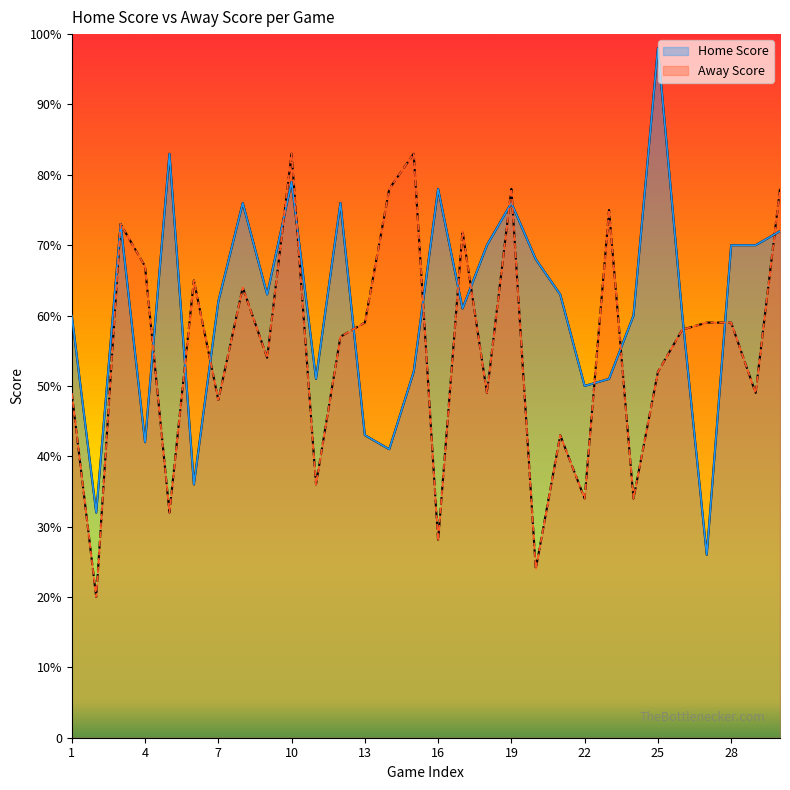

What is the value of the Home Score point at the 28th from the left?

70